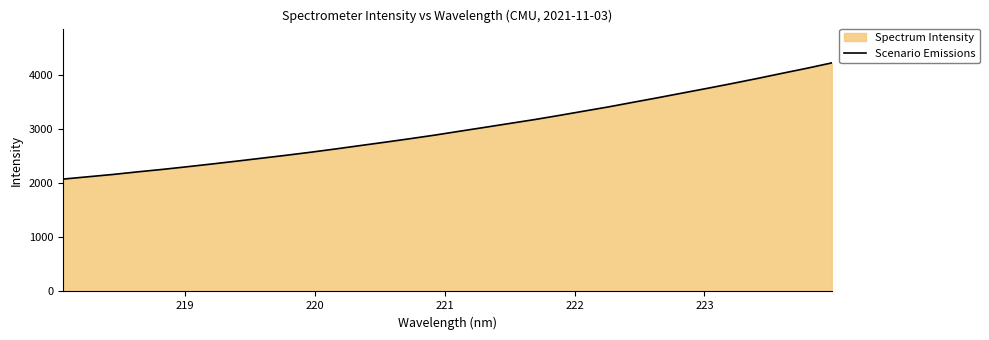

What is the minimum value shown in the chart?

2077.5